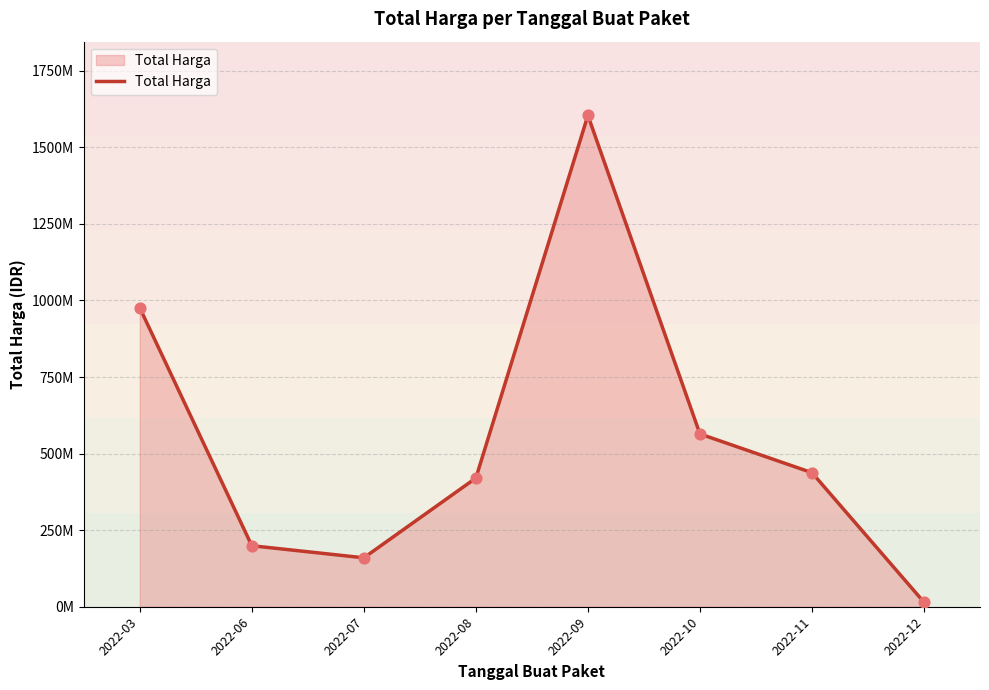

Approximately how many times larger is the value at 2022-10 compared to 2022-09?

0.4